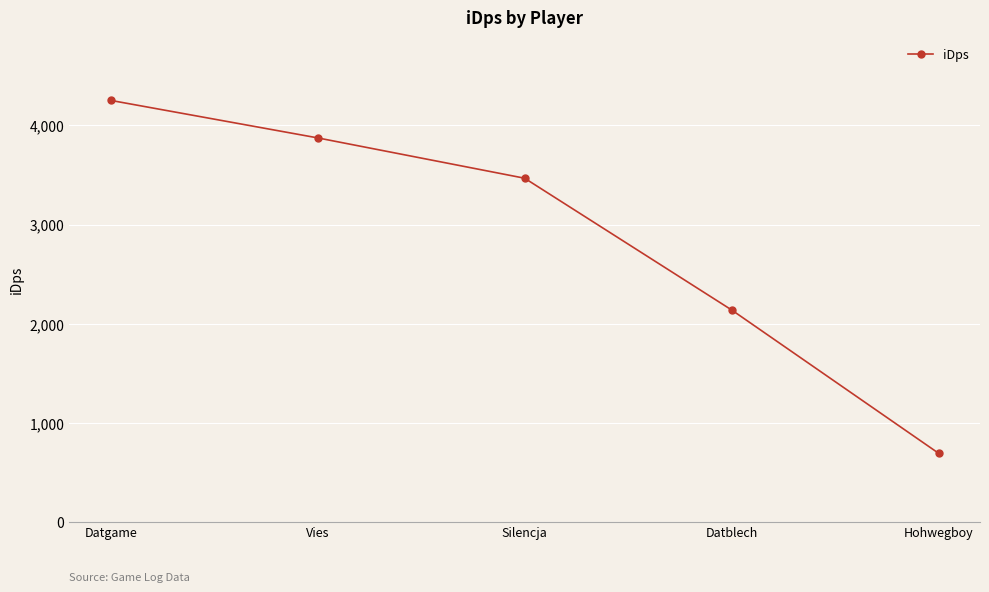

Reading right to left, extract all data points from this chart.

692.0	2138.3	3467.6	3874.7	4253.1